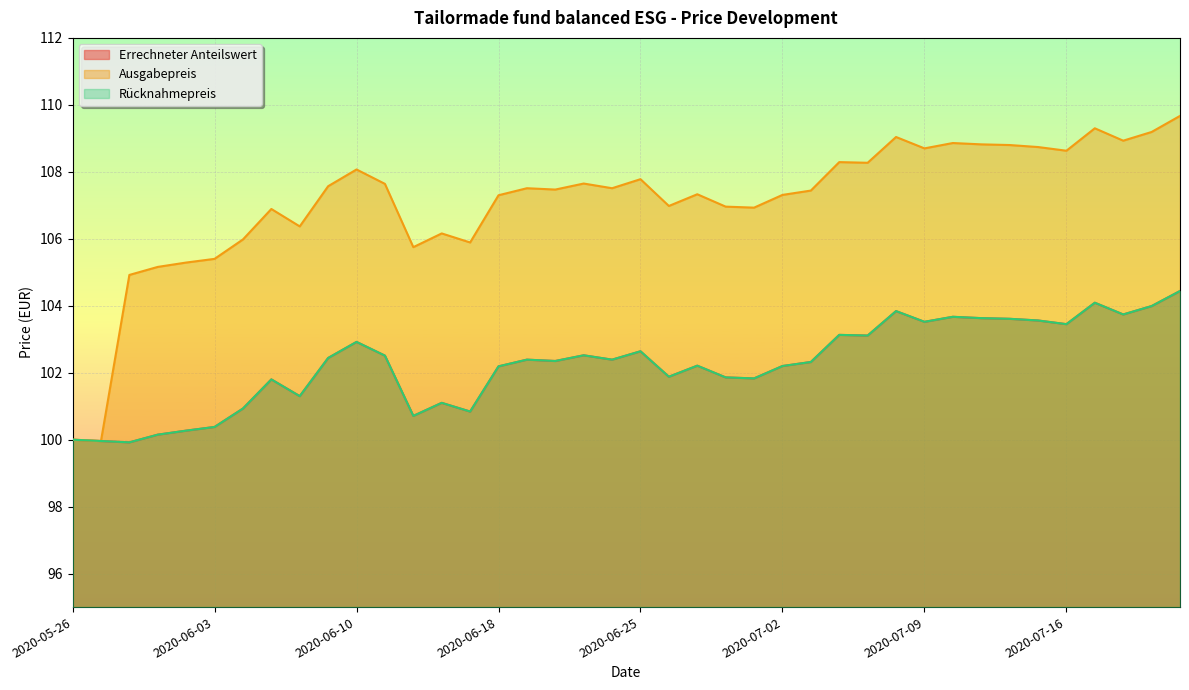

What is the difference between the Errechneter Anteilswert values at 2020-07-03 and 2020-07-01?

0.5